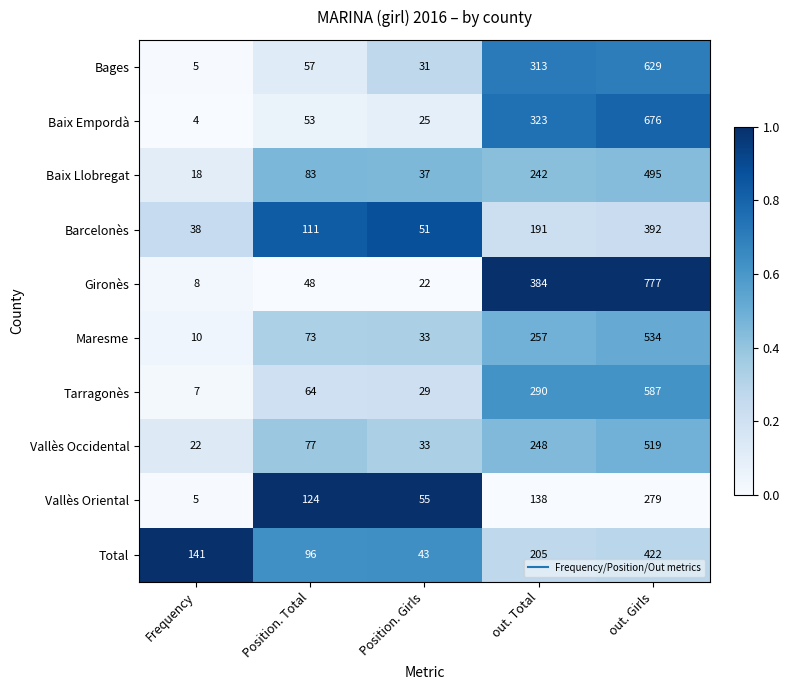

Is the value of Tarragonès at Position. Girls greater than the value of Baix Empordà at Position. Girls?

Yes